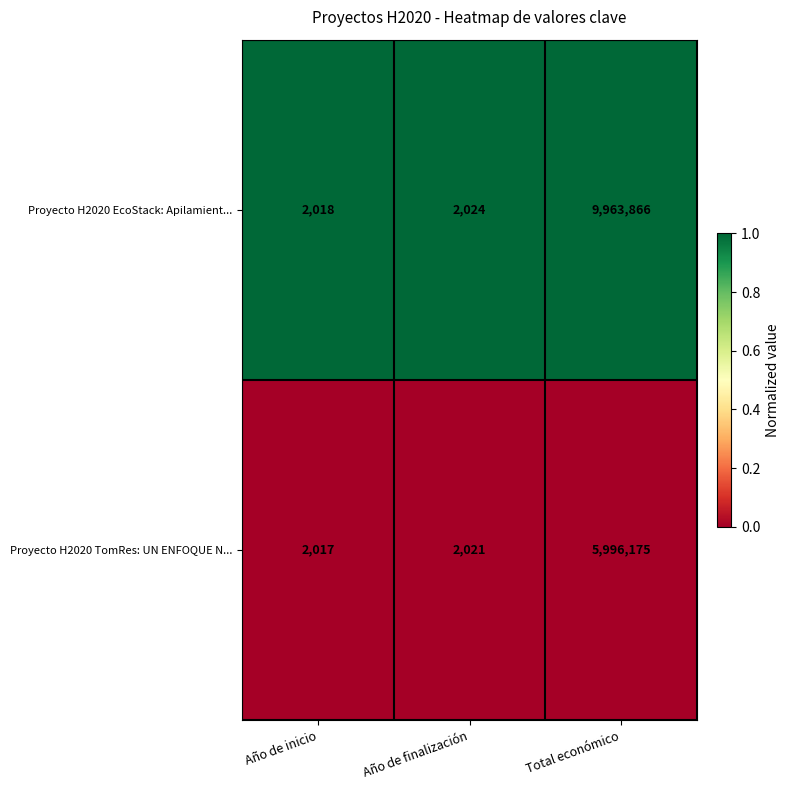

Which series changed the most between Año de finalización and Total económico?

Proyecto H2020 EcoStack: Apilamient...